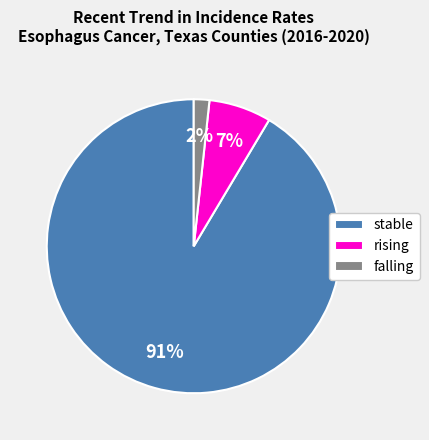

To the nearest percent, what portion does rising represent?

7%